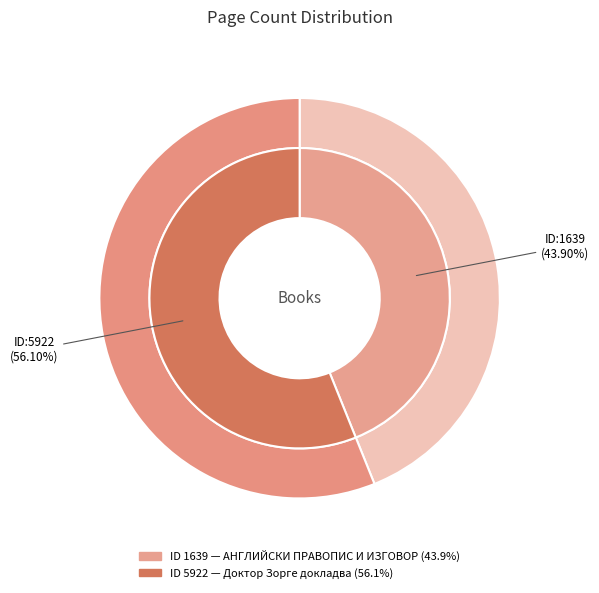

How many segments does this pie chart have?

2